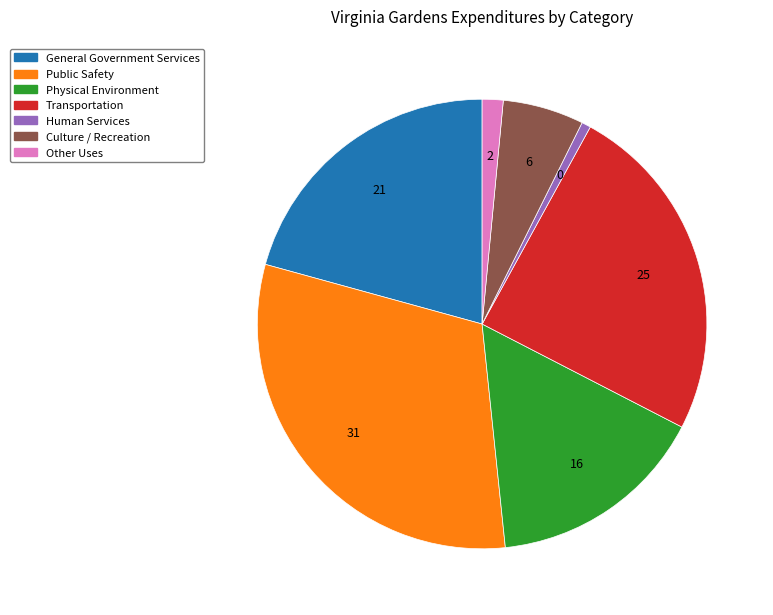

What is the smallest slice in the pie chart?

Human Services